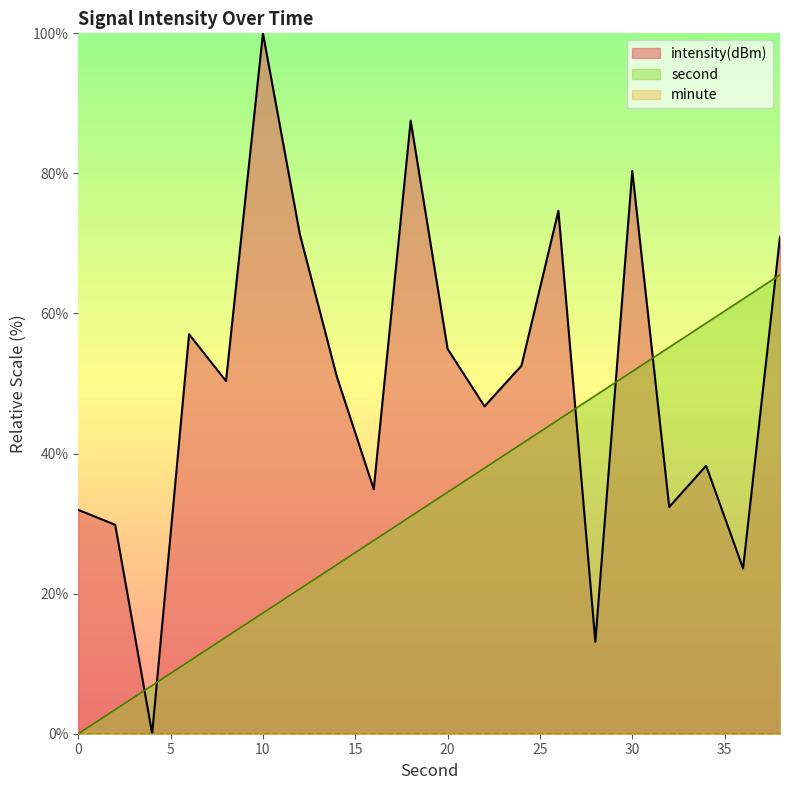

Rank the categories by intensity(dBm) value from highest to lowest.

10, 18, 30, 26, 12, 38, 6, 20, 24, 14, 8, 22, 34, 16, 32, 0, 2, 36, 28, 4